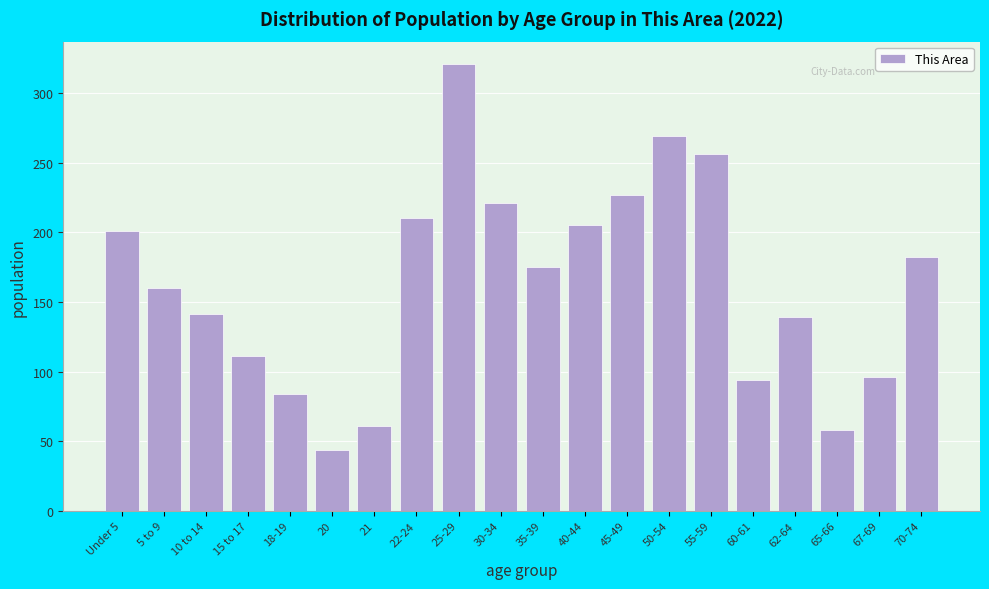

Reading left to right, list all the values displayed in this chart.

Under 5=201	5 to 9=160	10 to 14=141	15 to 17=111	18-19=84	20=44	21=61	22-24=210	25-29=321	30-34=221	35-39=175	40-44=205	45-49=227	50-54=269	55-59=256	60-61=94	62-64=139	65-66=58	67-69=96	70-74=182